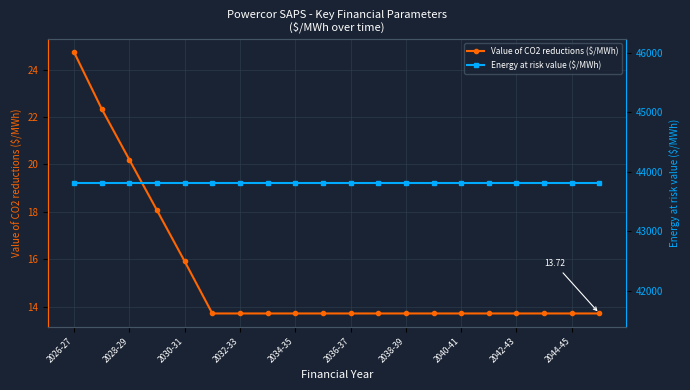

What is the spread (max minus min) of values at 2028-29?

43793.1